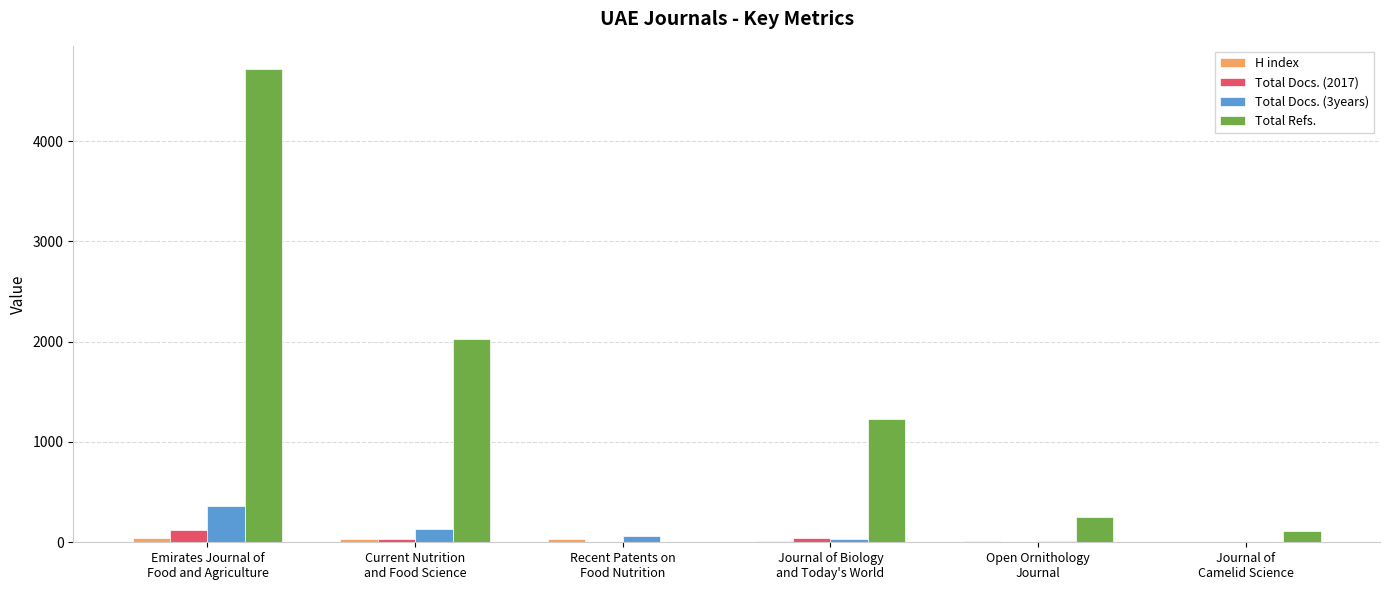

Which series has the largest total across all categories?

Total Refs.